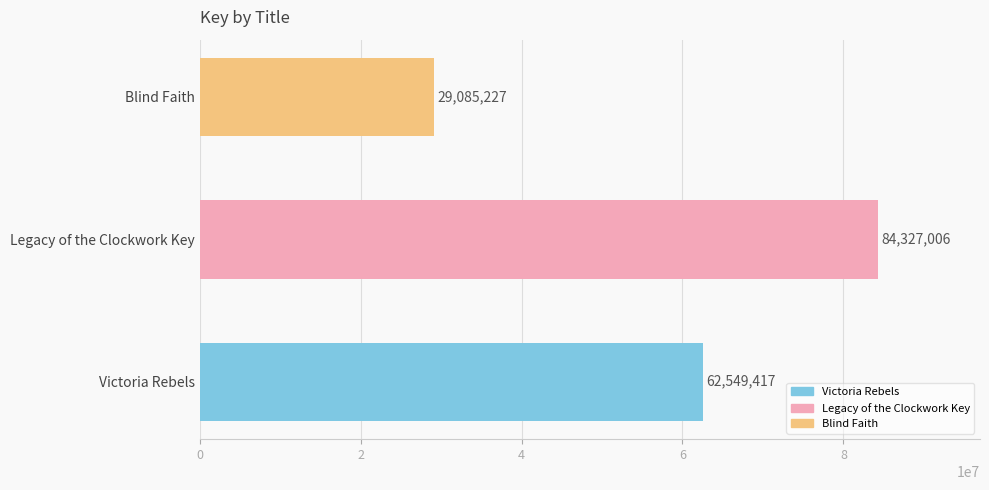

Reading top to bottom, transcribe all the data shown in this chart.

29085227	84327006	62549417